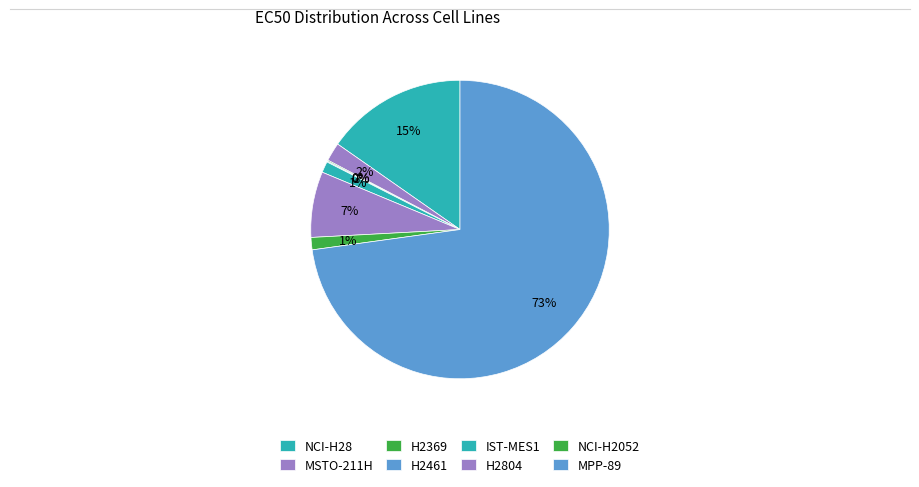

Which category has the smallest portion of the pie?

H2461